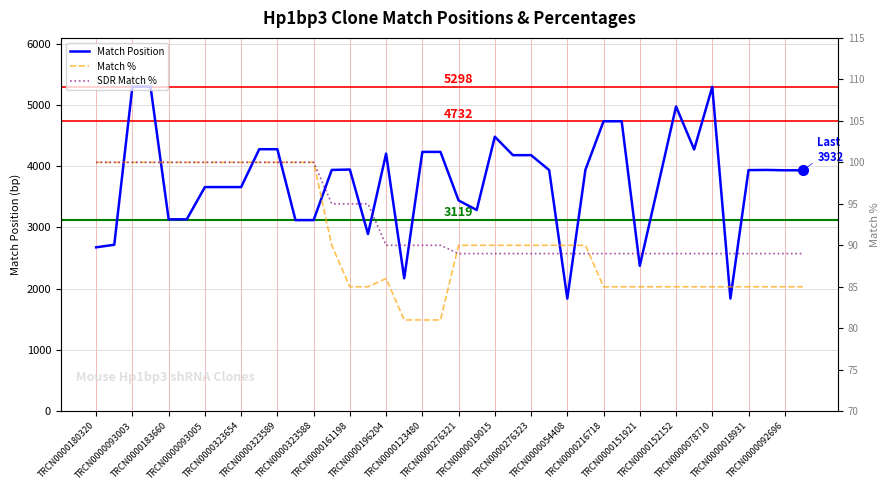

How many lines are shown in the chart?

3